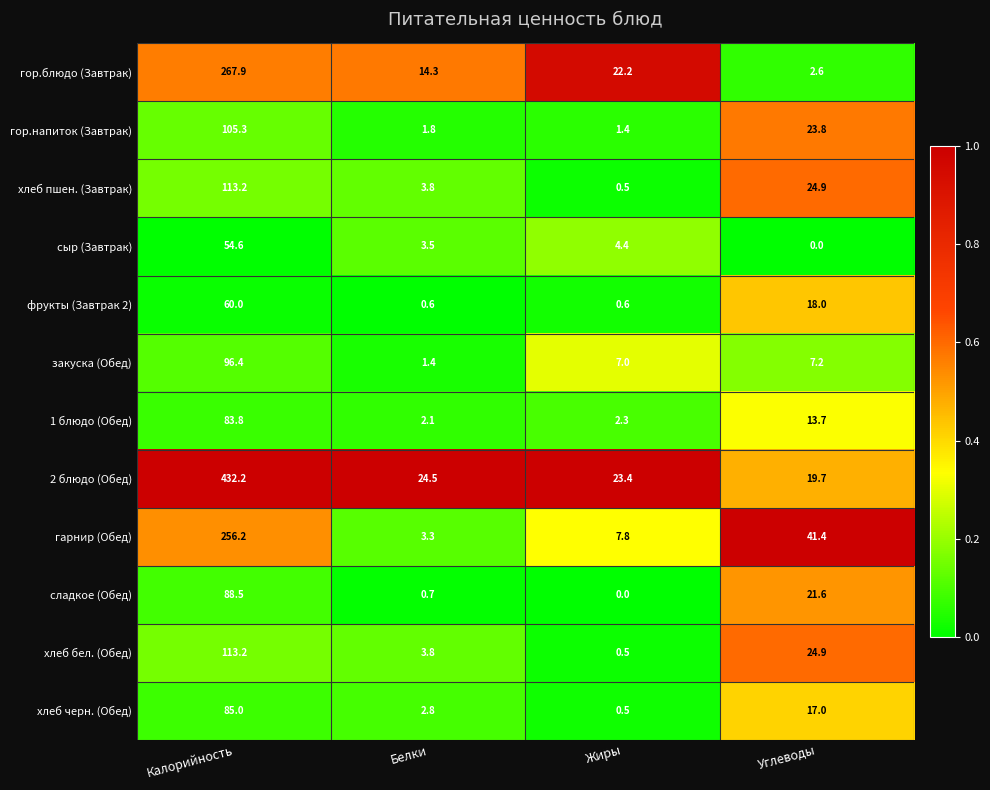

What is the greatest value displayed?

432.2